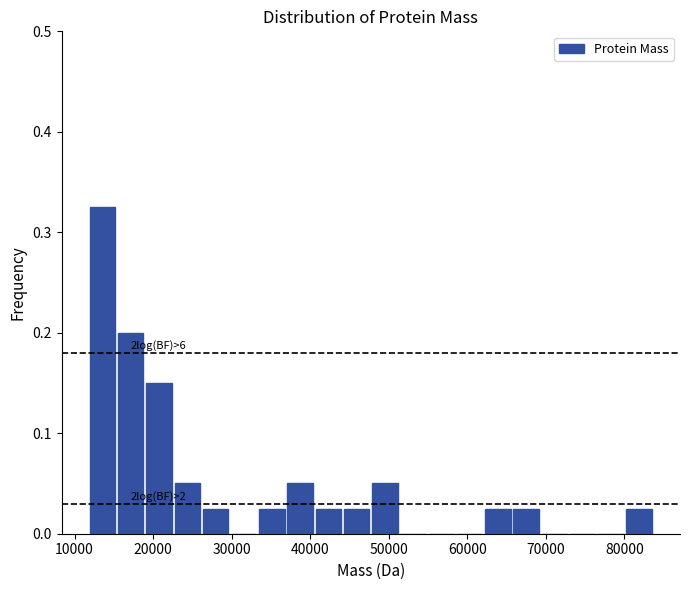

Around what value on the x-axis is the tallest bar? Give the approximate position of its centre, as read against the axis.

14000